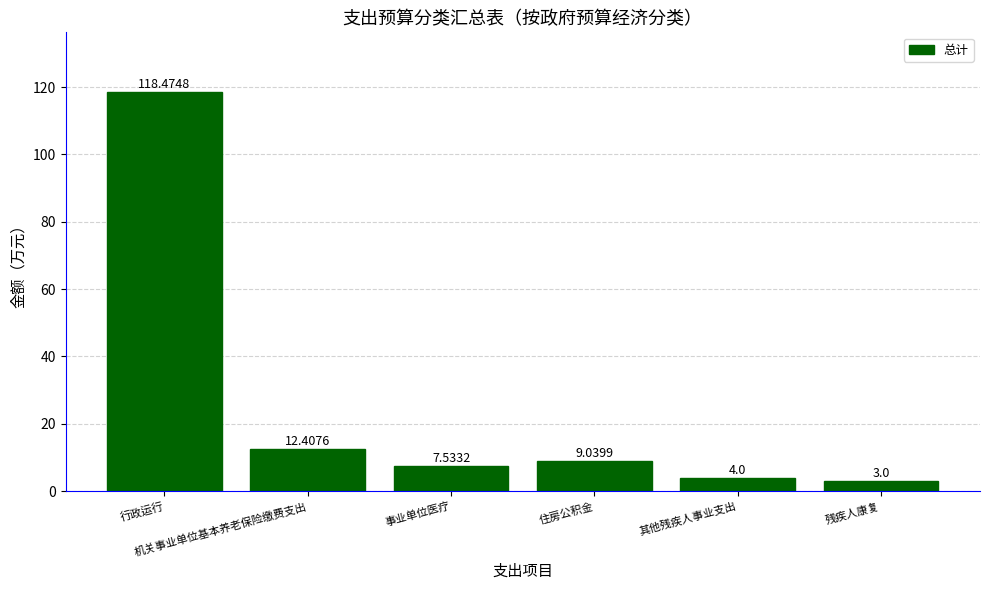

Reading left to right, what are all the values shown in this chart?

118.5	12.4	7.5	9.0	4.0	3.0